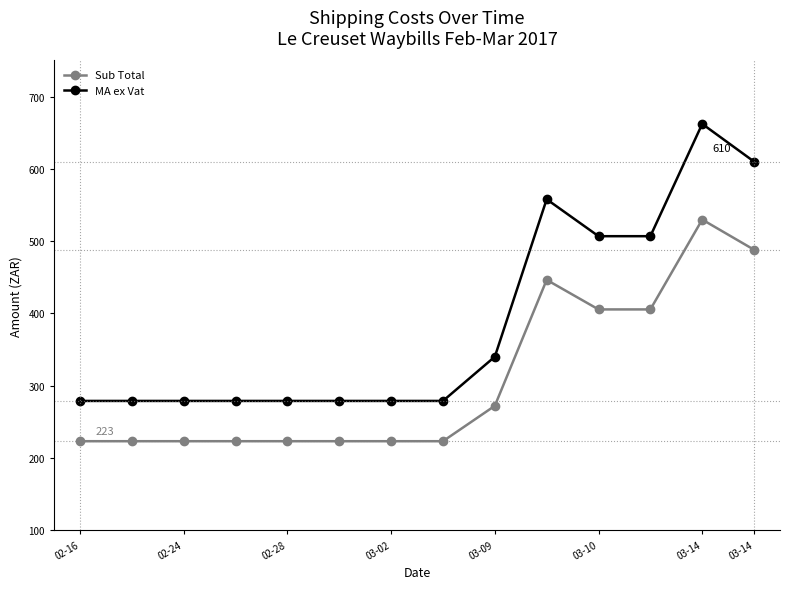

Which series has the largest total across all categories?

MA ex Vat